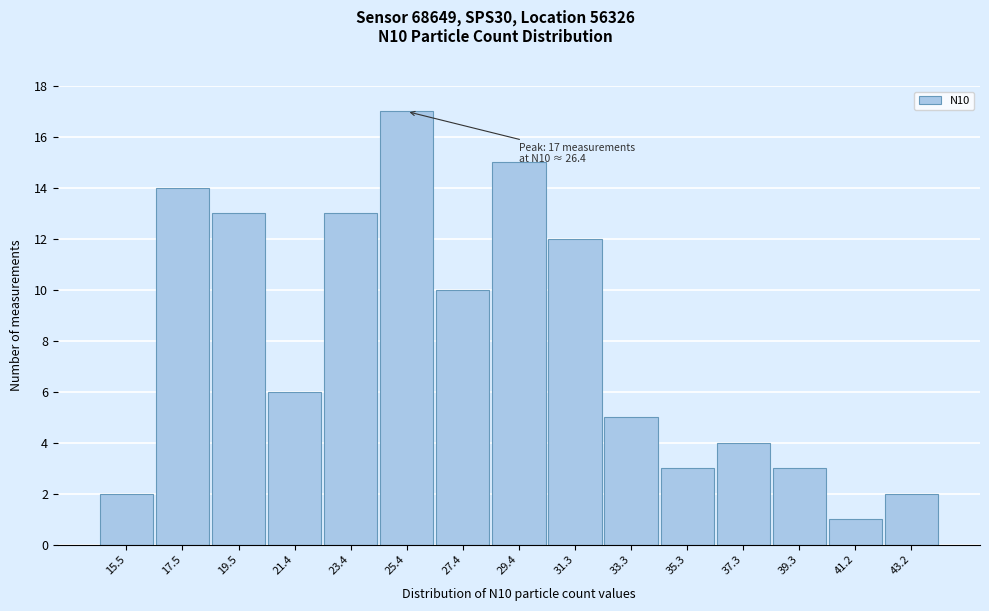

Reading right to left, list all the values displayed in this chart.

43.2=2	41.2=1	39.3=3	37.3=4	35.3=3	33.3=5	31.3=12	29.4=15	27.4=10	25.4=17	23.4=13	21.4=6	19.5=13	17.5=14	15.5=2